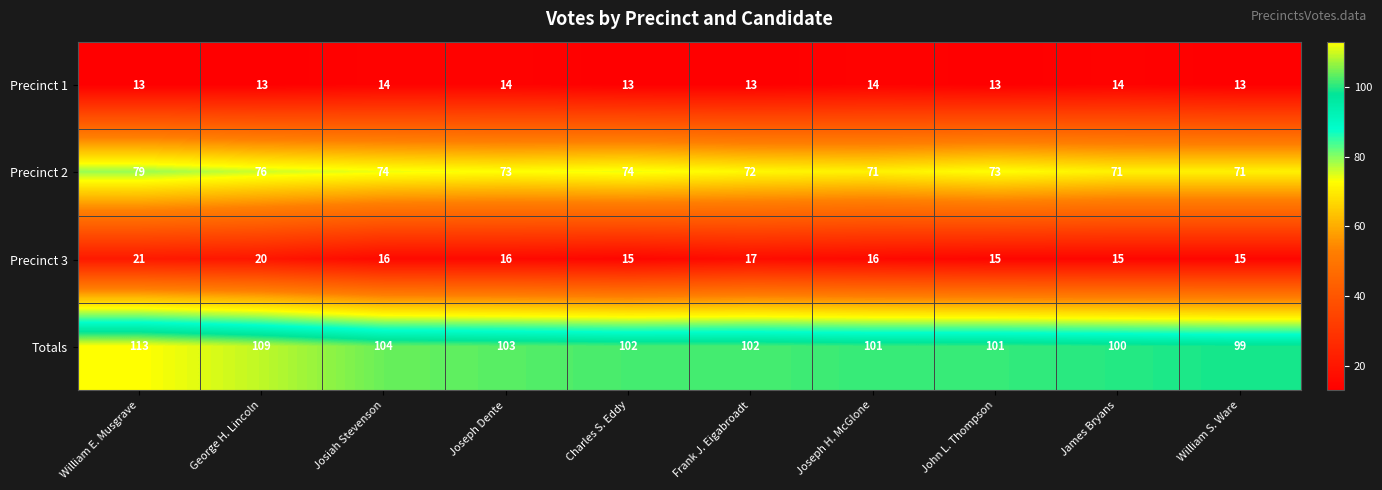

Which series has the largest total across all categories?

Totals